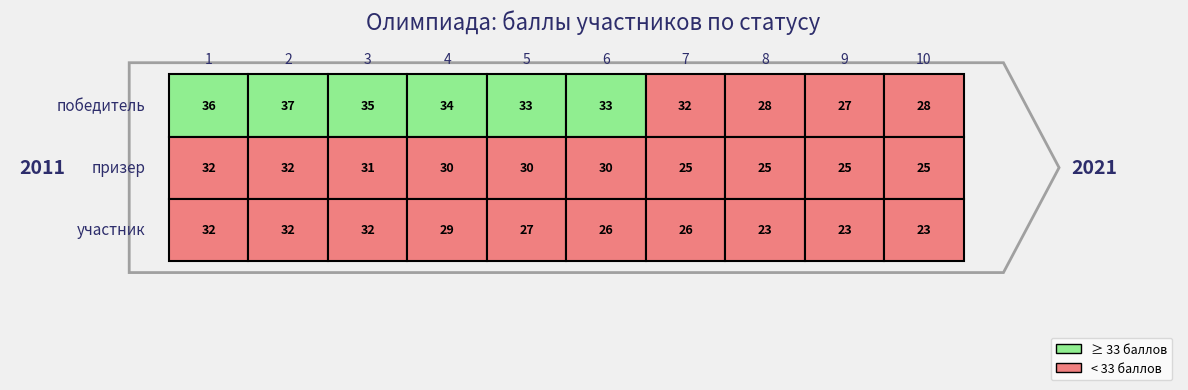

What is the difference between the second highest and minimum values in the победитель series?

9